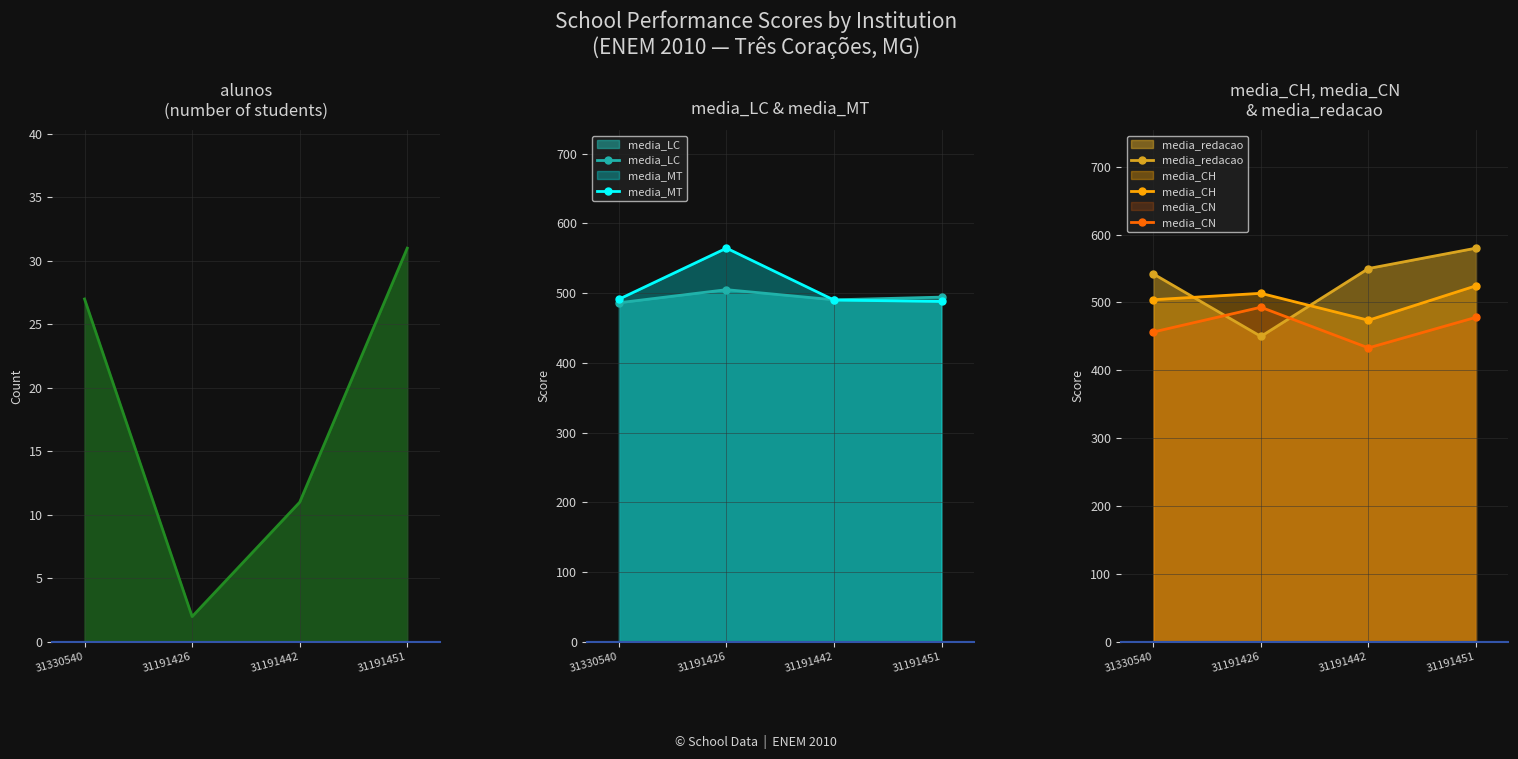

True or false: media_LC has more than 1 points higher than both neighbors.

False